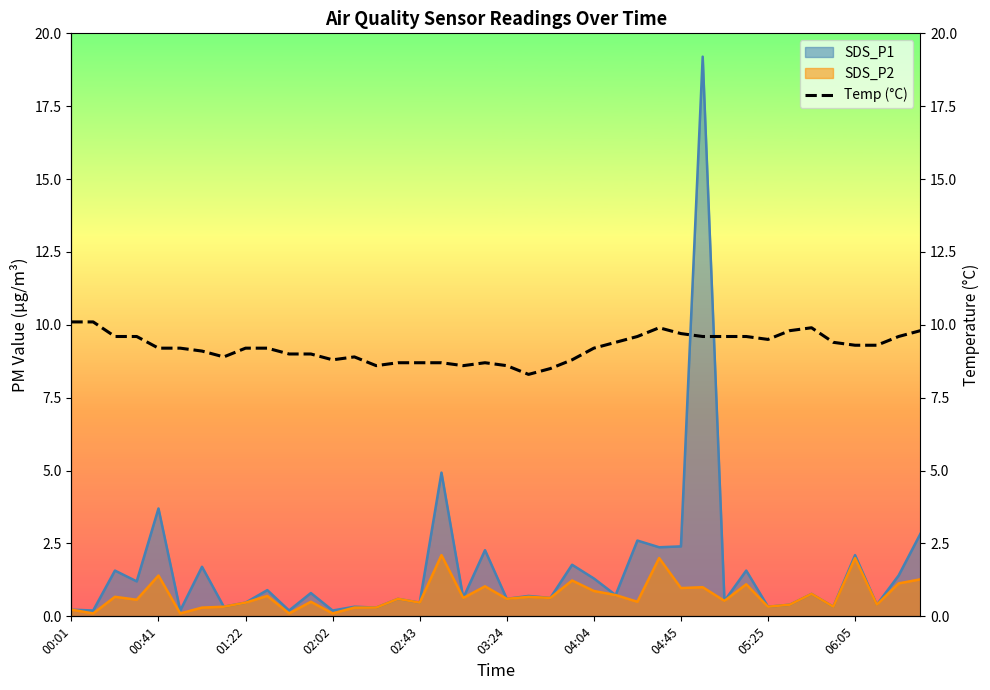

True or false: SDS_P2 has a value of 1.0 at 04:45.

True